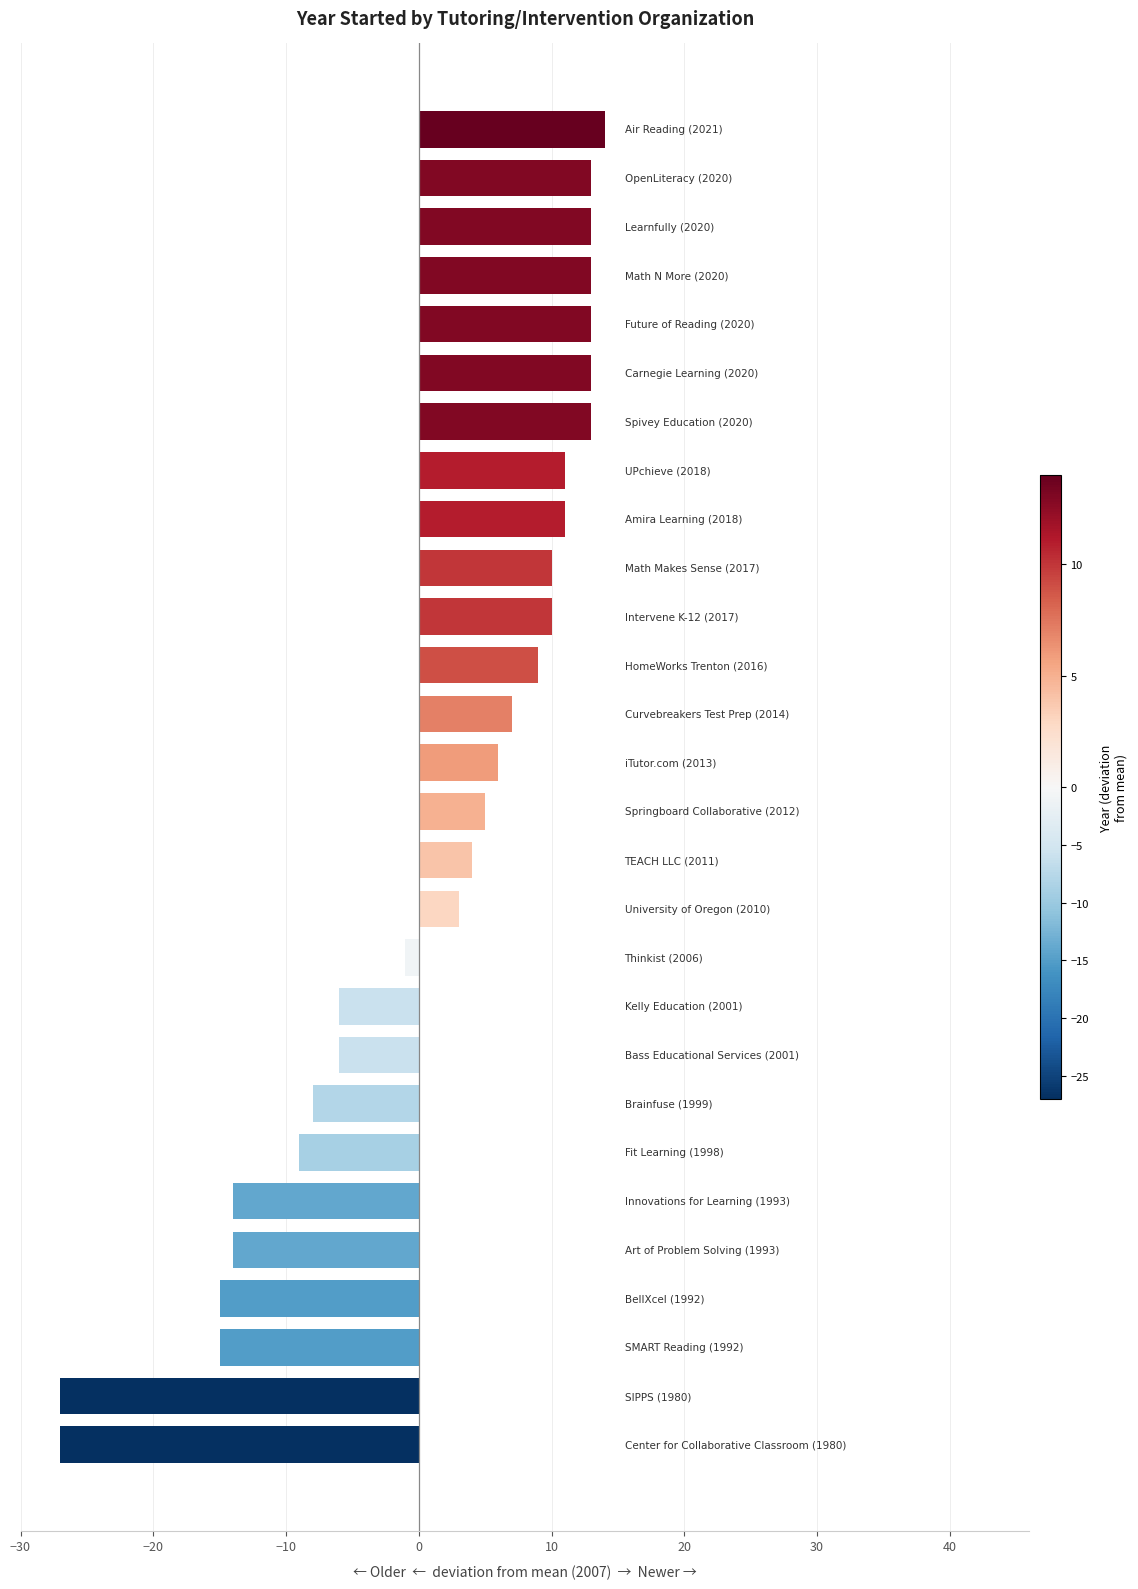

What is the sum of all values?

26